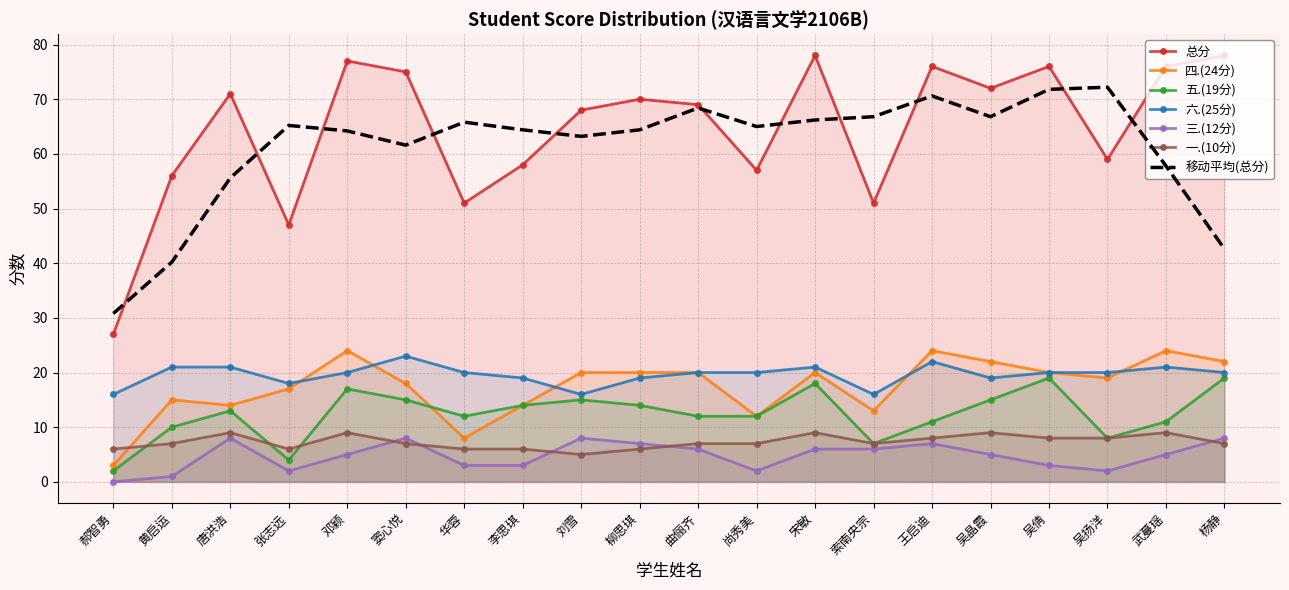

What is the sum of the 一.(10分) values at 黄启运 and 索南央宗?

14.0